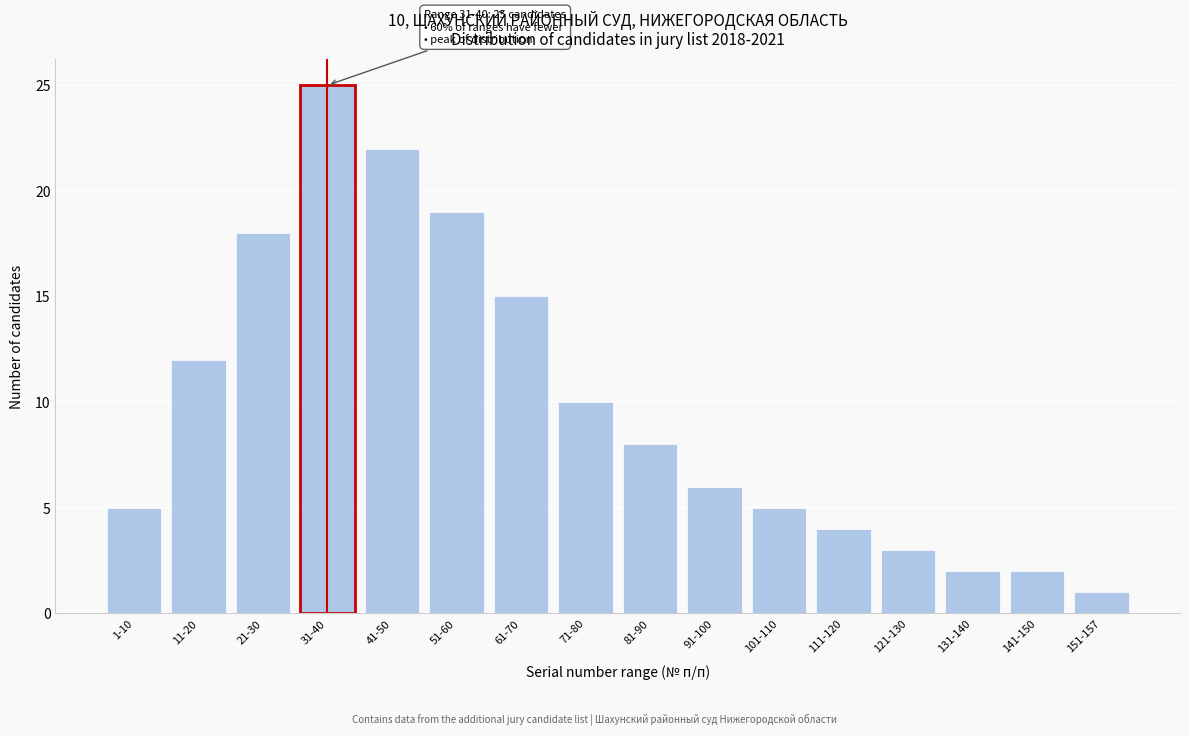

Reading left to right, transcribe all the data shown in this chart.

1-10=5	11-20=12	21-30=18	31-40=25	41-50=22	51-60=19	61-70=15	71-80=10	81-90=8	91-100=6	101-110=5	111-120=4	121-130=3	131-140=2	141-150=2	151-157=1